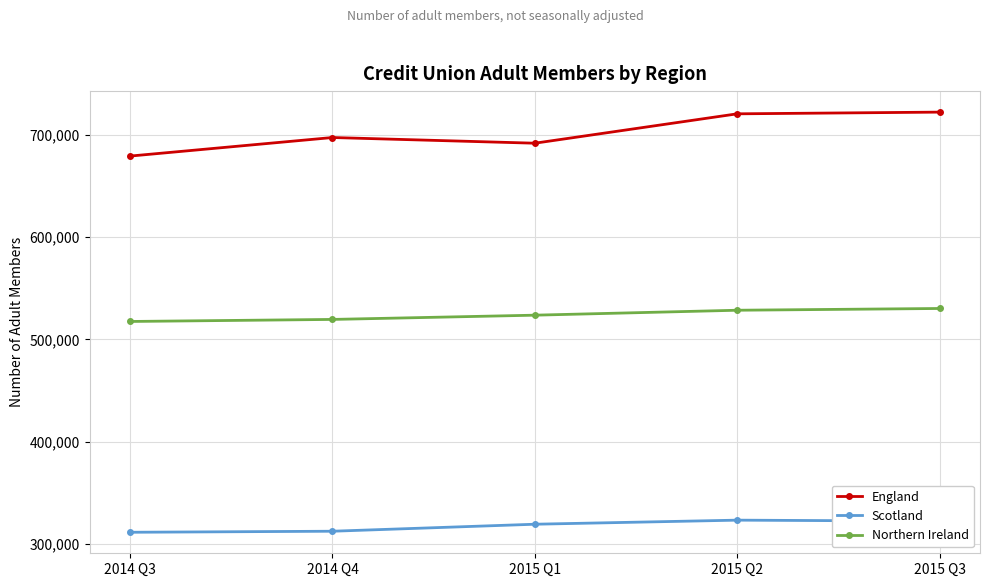

Is it true that England equals 721926 at 2015 Q3?

True